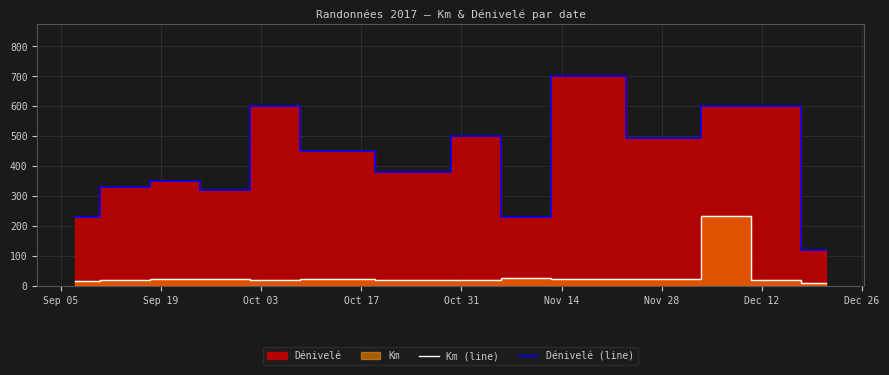

In Km (line), how many points are lower than both neighbors (excluding endpoints)?

2